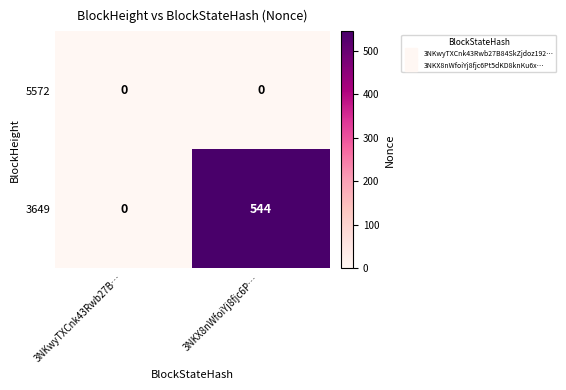

Which series has the widest spread of values?

3649